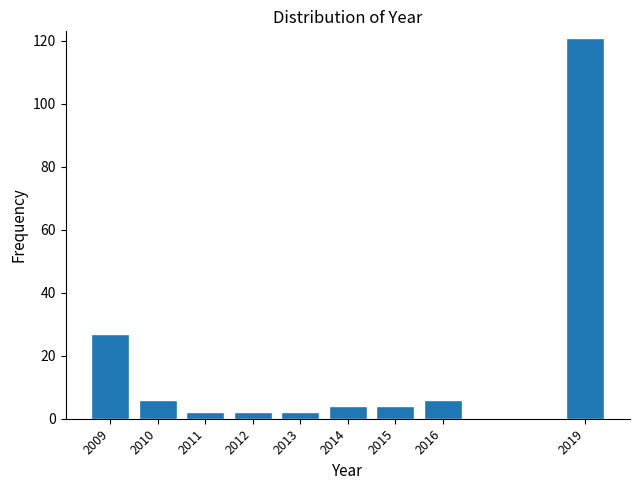

Reading left to right, list all the values displayed in this chart.

2009=27	2010=6	2011=2	2012=2	2013=2	2014=4	2015=4	2016=6	2019=121